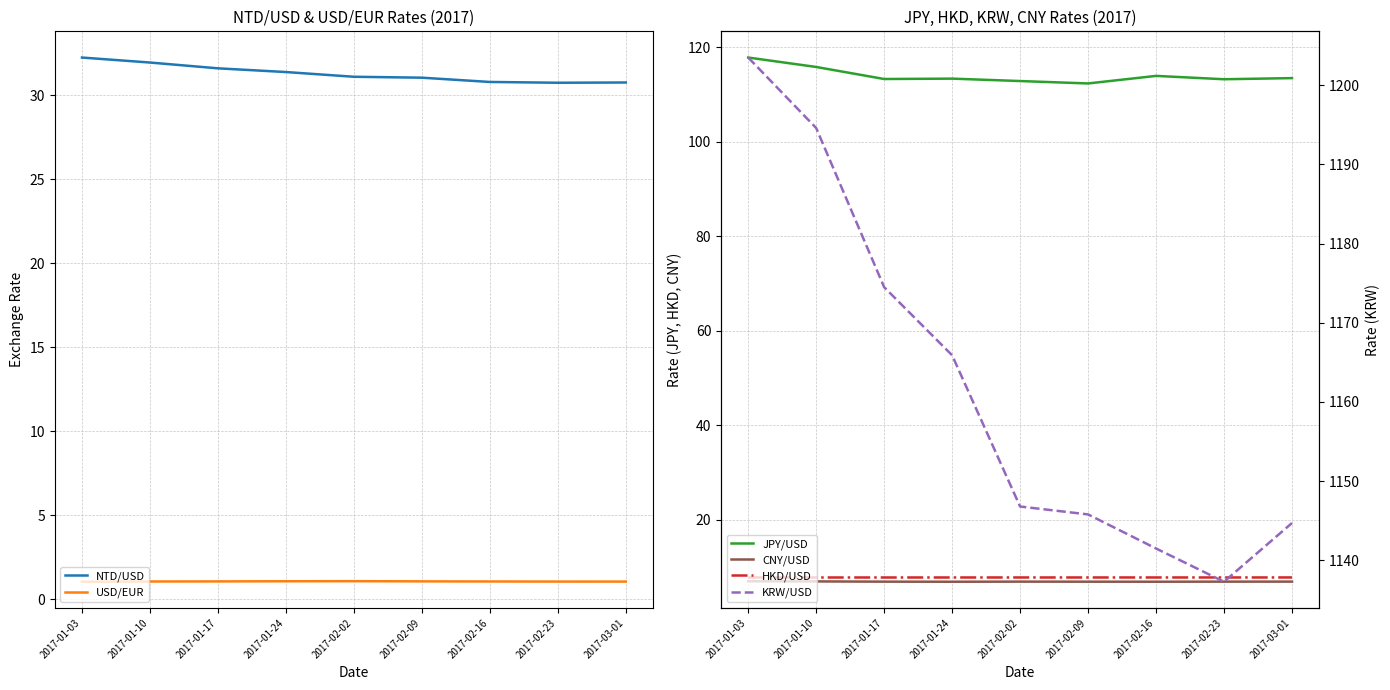

Is the value of CNY/USD at 2017-01-10 greater than the value of HKD/USD at 2017-01-17?

No